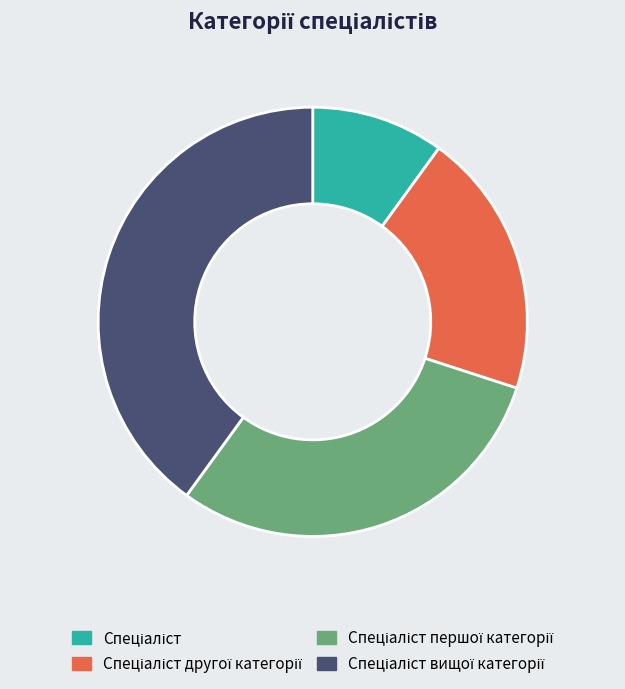

How many segments does this pie chart have?

4